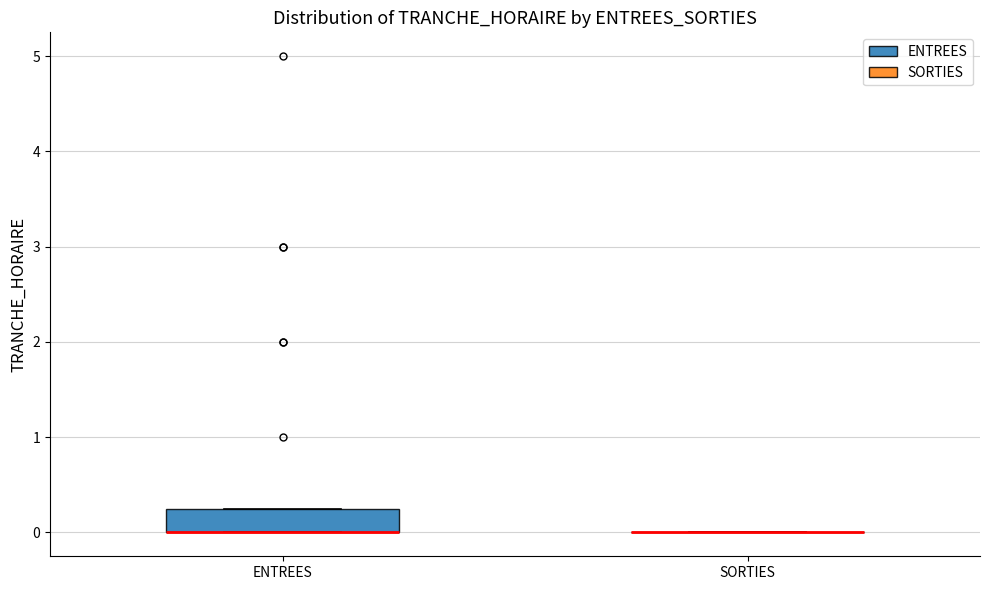

Comparing the boxes themselves (not the whiskers), which one is the tallest?

ENTREES